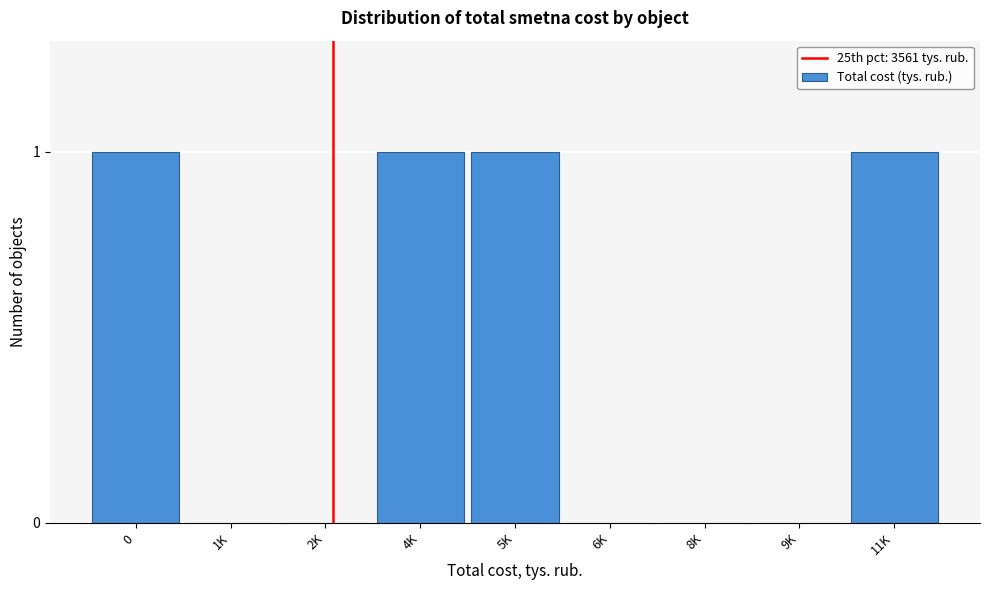

Reading left to right, extract all data points from this chart.

0=1	1K=0	2K=0	4K=1	5K=1	6K=0	8K=0	9K=0	11K=1